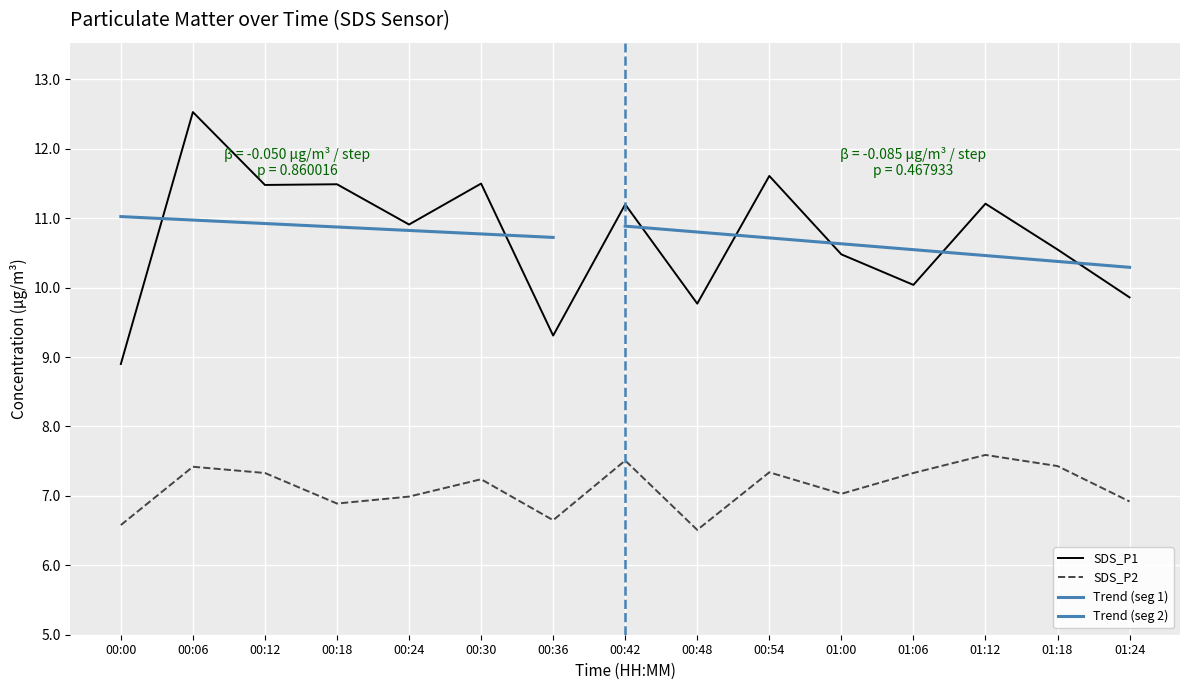

True or false: SDS_P2 and SDS_P1 cross at least once.

False